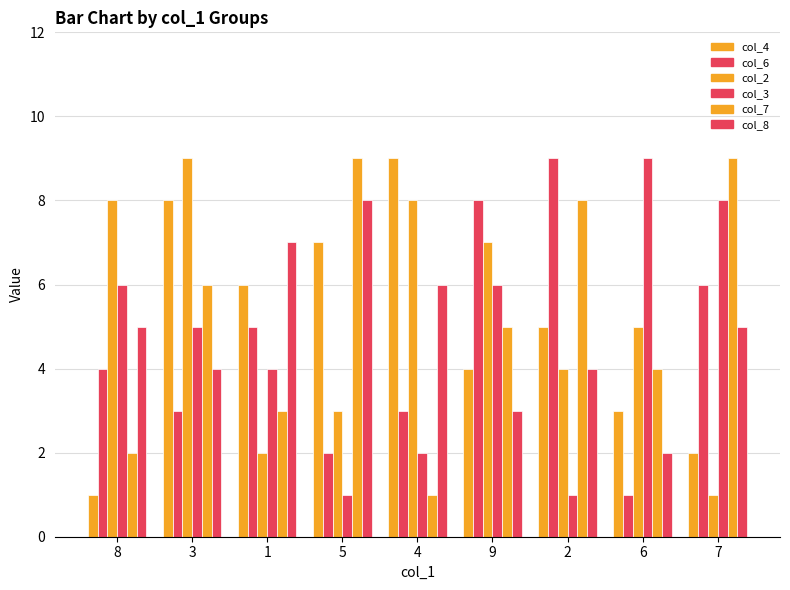

How many bars are there in total?

54